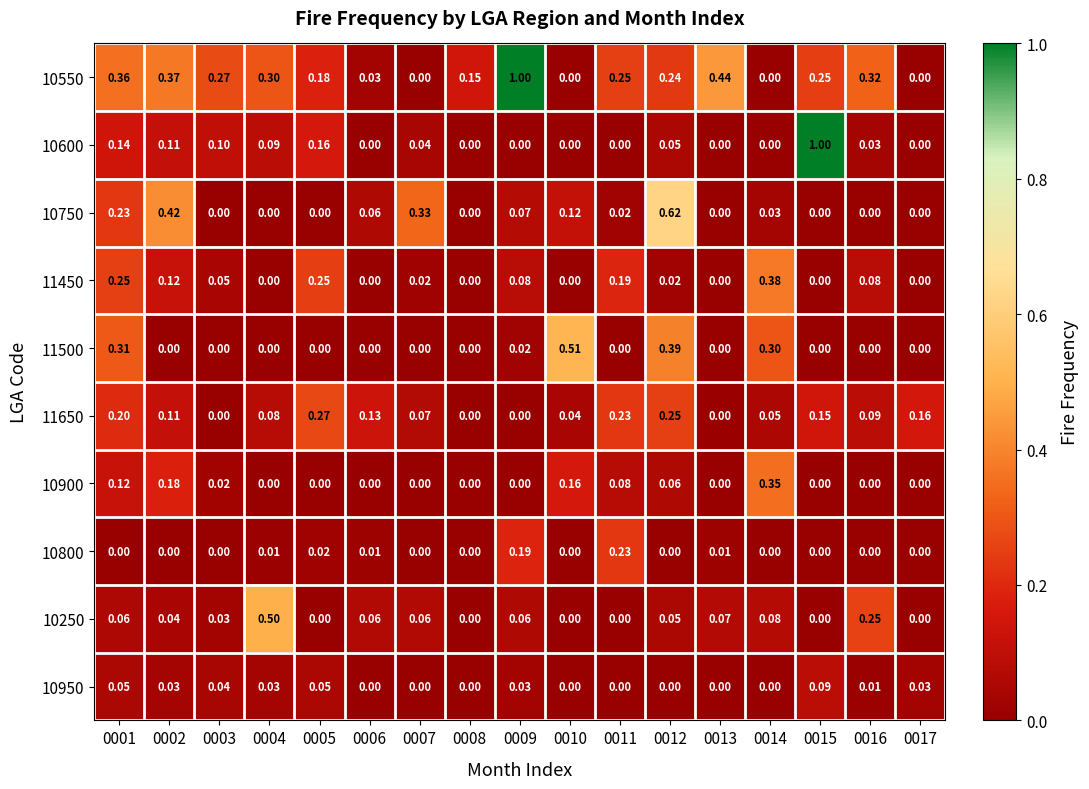

Which has a higher value, 0012 or 0016?

0016